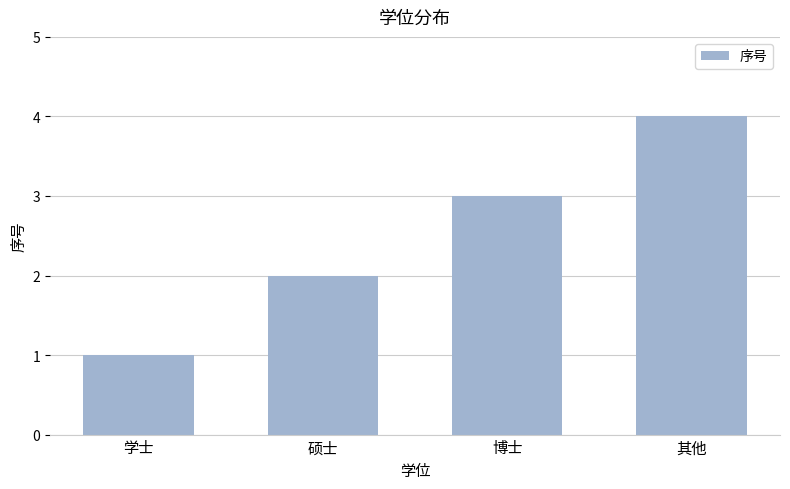

List the labels in order of value, smallest first.

学士, 硕士, 博士, 其他